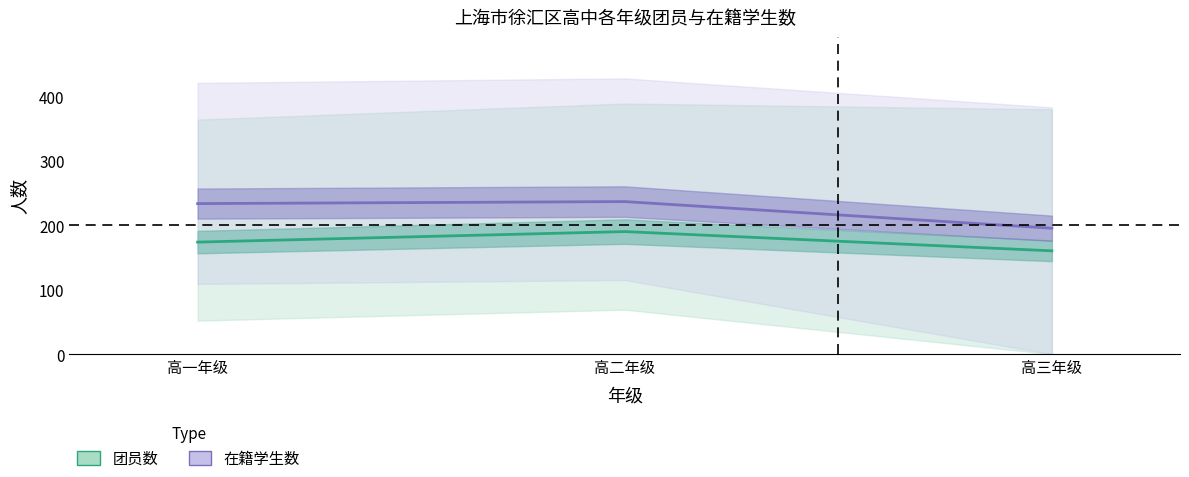

What is the label of the 3rd point from the left?

高三年级